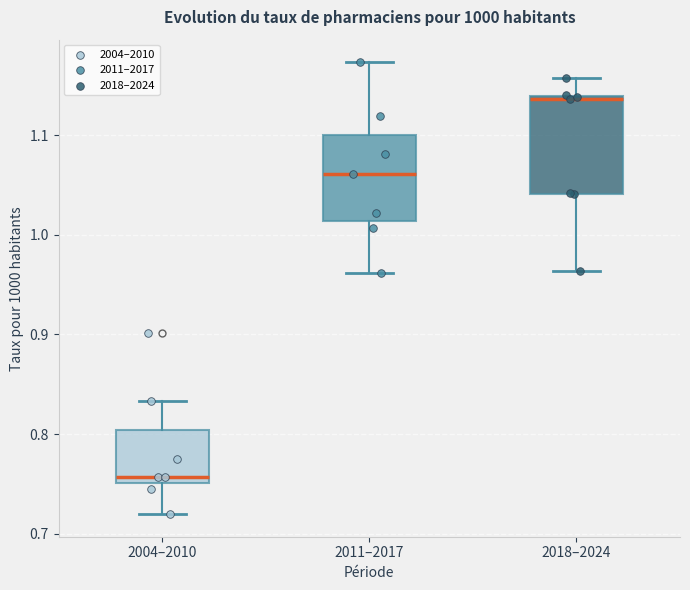

Reading left to right, read every box against the y-axis: the position of its median line, the range the box covers, and the ends of its whiskers. The values are not printed on the chart, so give them approximately, as read against the axis.

2004–2010: median 0.76, box 0.75 to 0.80, whiskers 0.72 to 0.83
2011–2017: median 1.06, box 1.01 to 1.10, whiskers 0.96 to 1.17
2018–2024: median 1.14, box 1.04 to 1.14, whiskers 0.96 to 1.16